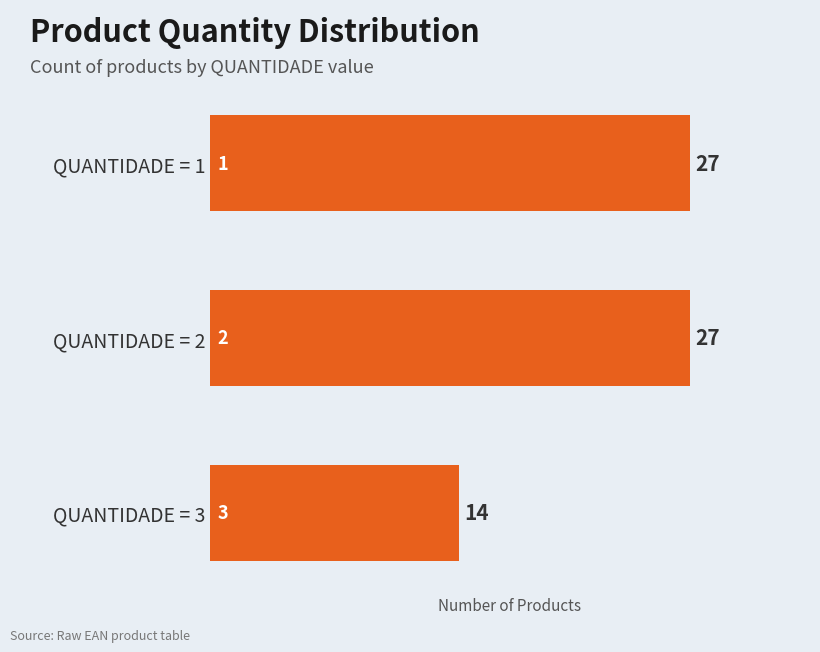

What is the change in value from QUANTIDADE = 1 to QUANTIDADE = 3?

-13